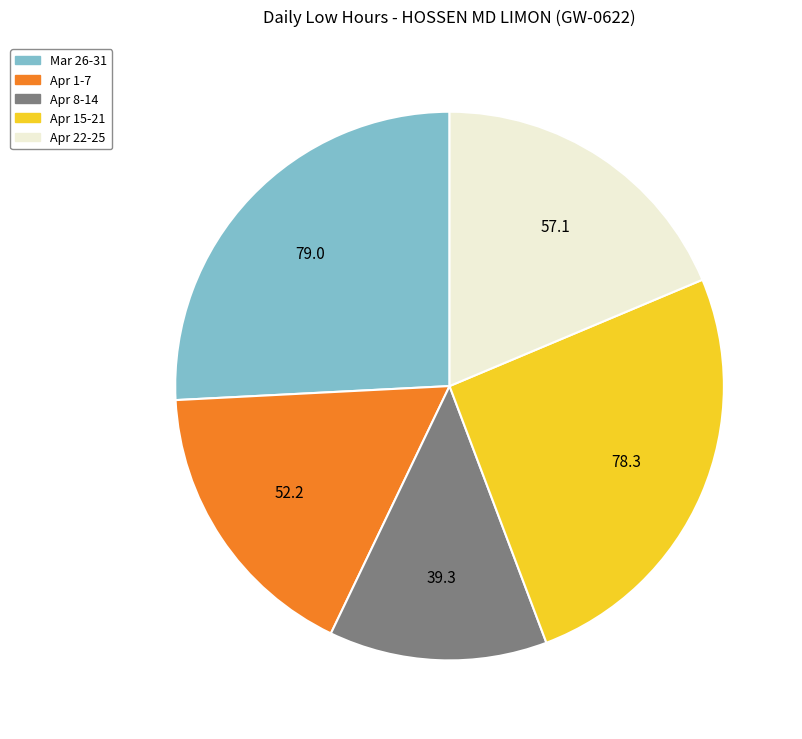

Does any single category account for the majority?

No